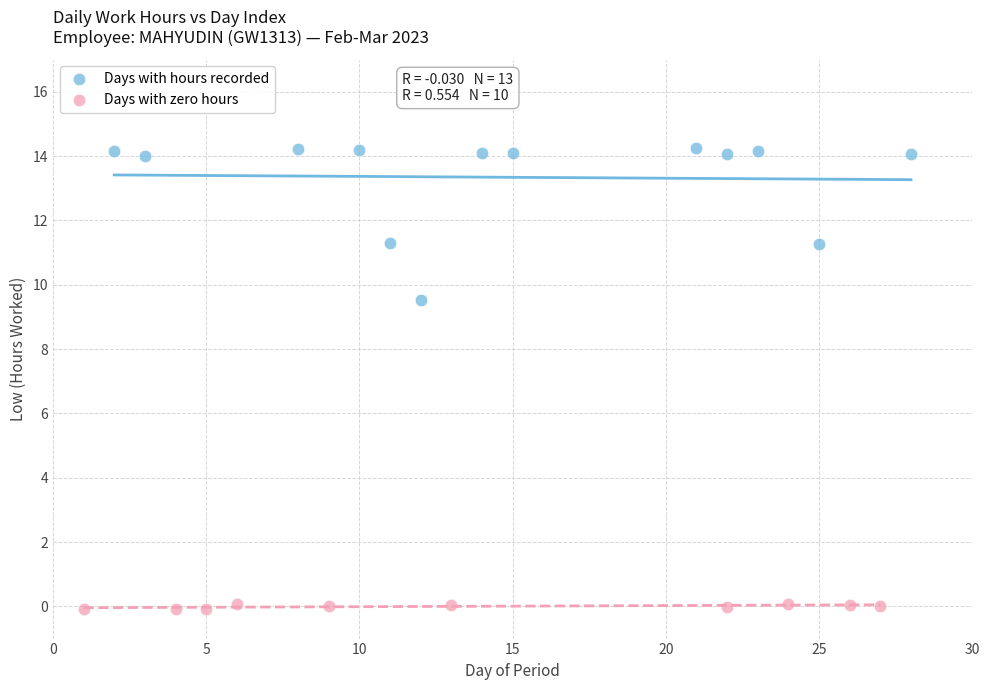

Which series contains the lowest Y value?

Days with zero hours